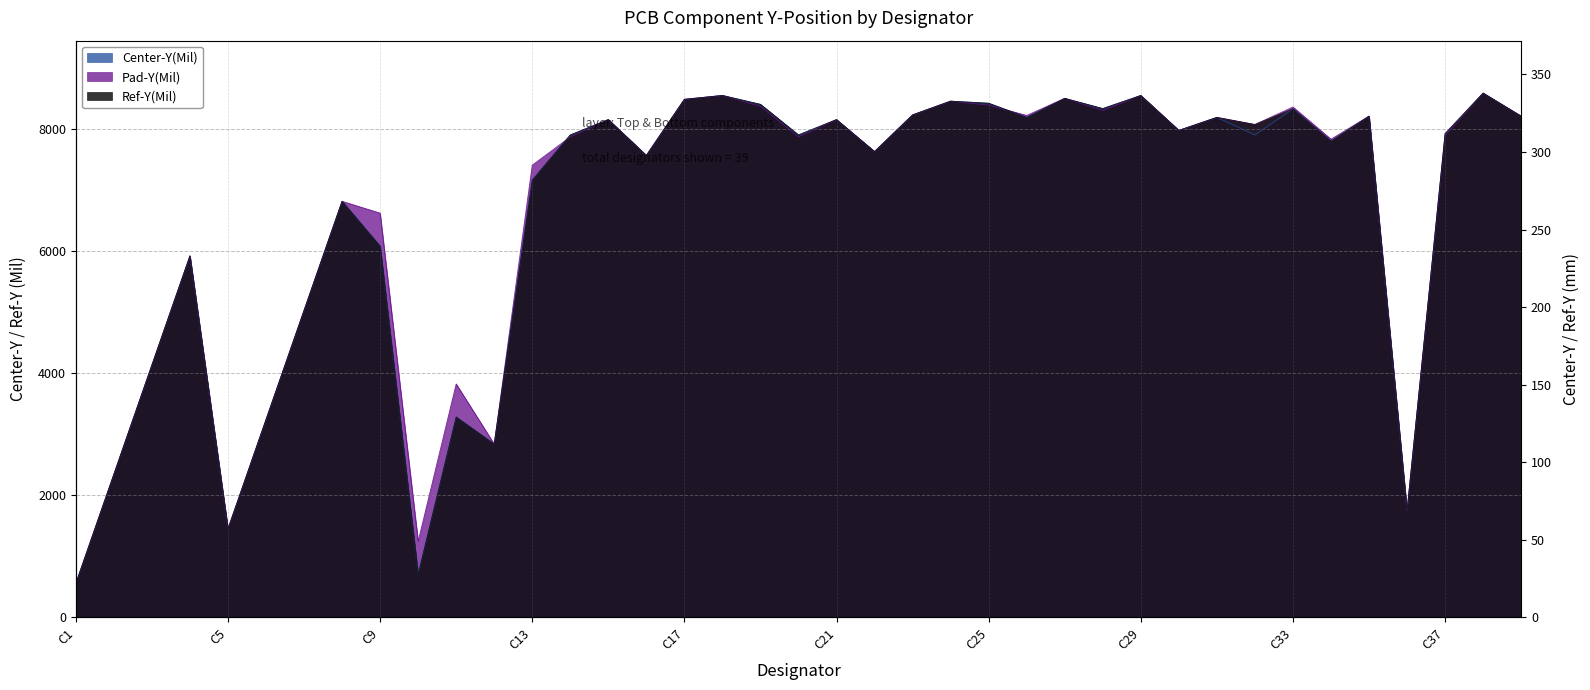

The value of Pad-Y(Mil) at C21 is 8151.0. True or false?

True